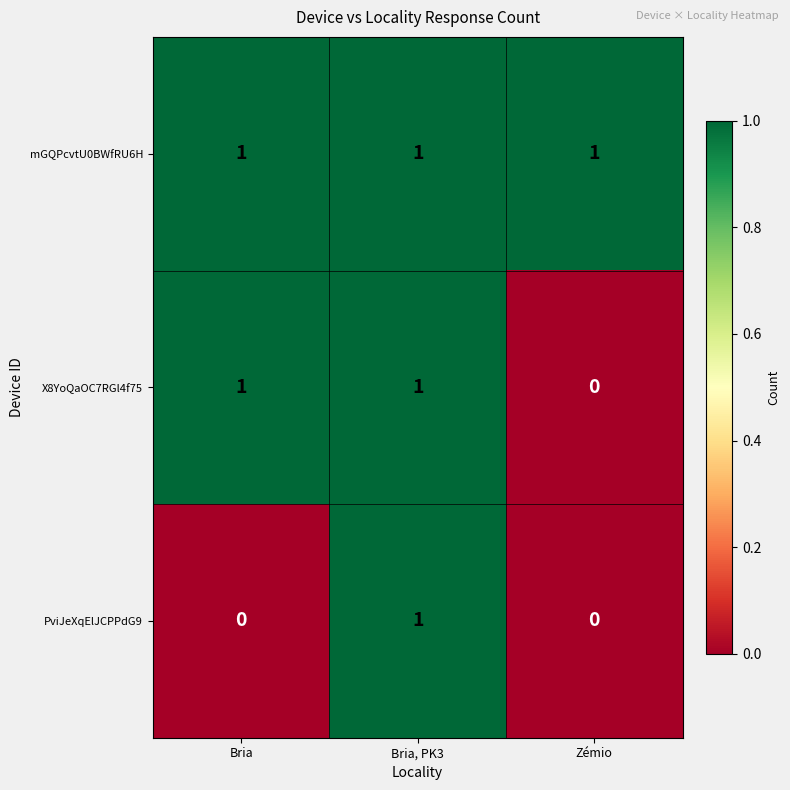

What is the difference between the highest and lowest values at Zémio?

1